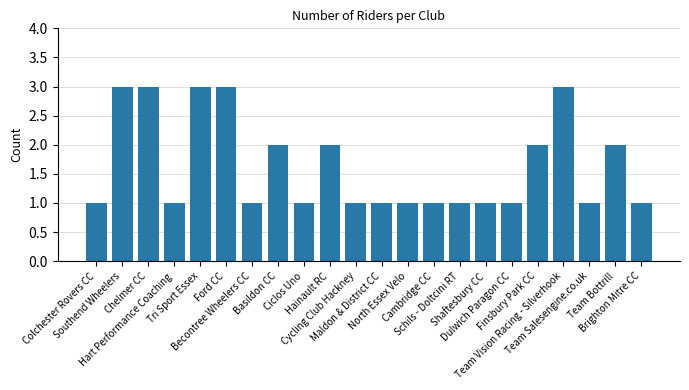

What is the sum of all values?

36